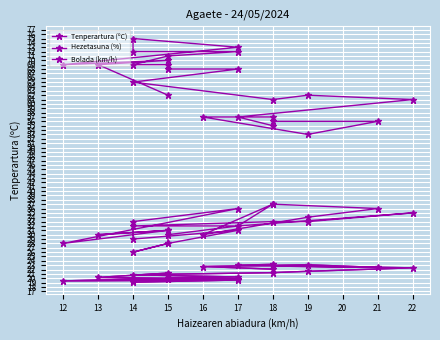

What is the sum of all Hezetasuna (%) values?

1547.0